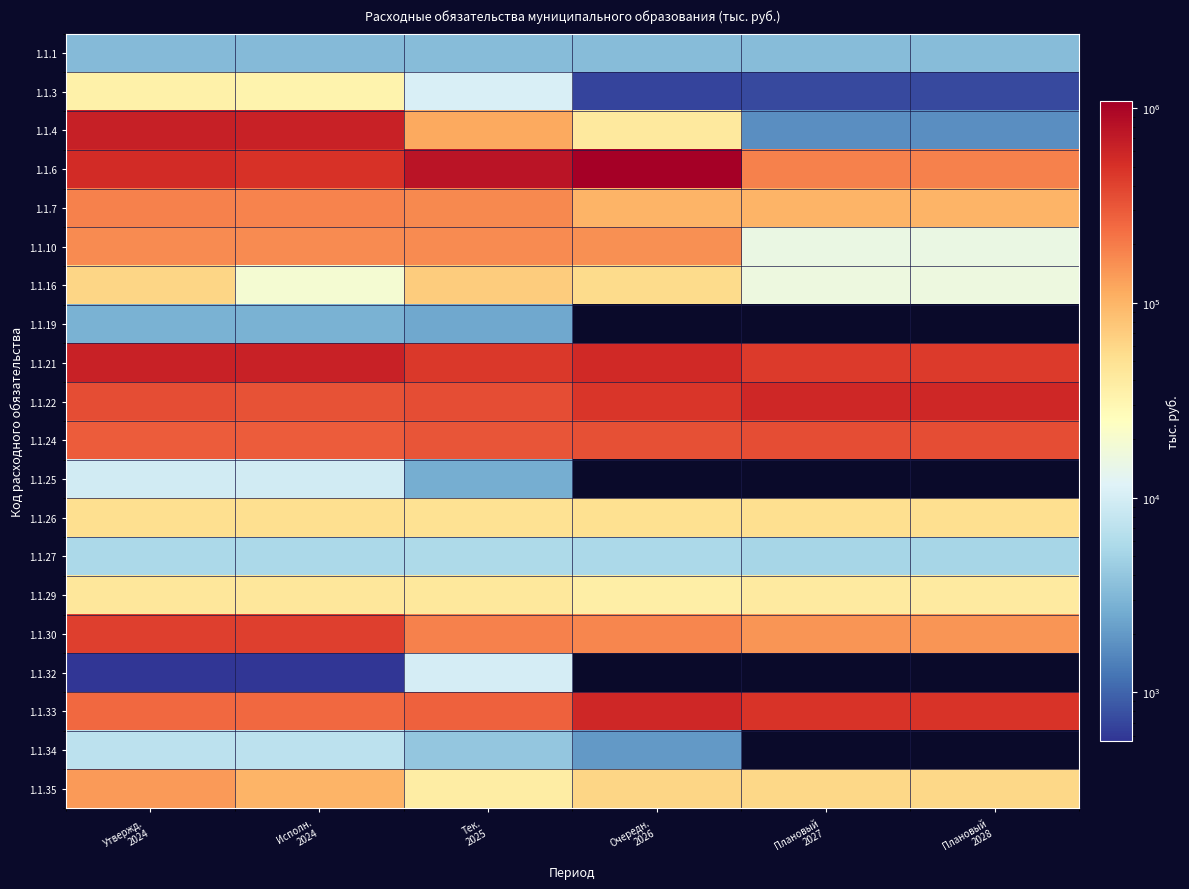

At Плановый 2027, list the series in order from smallest to largest.

1.1.3, 1.1.4, 1.1.1, 1.1.27, 1.1.10, 1.1.16, 1.1.29, 1.1.26, 1.1.35, 1.1.7, 1.1.30, 1.1.6, 1.1.19, 1.1.24, 1.1.21, 1.1.22, 1.1.25, 1.1.32, 1.1.33, 1.1.34